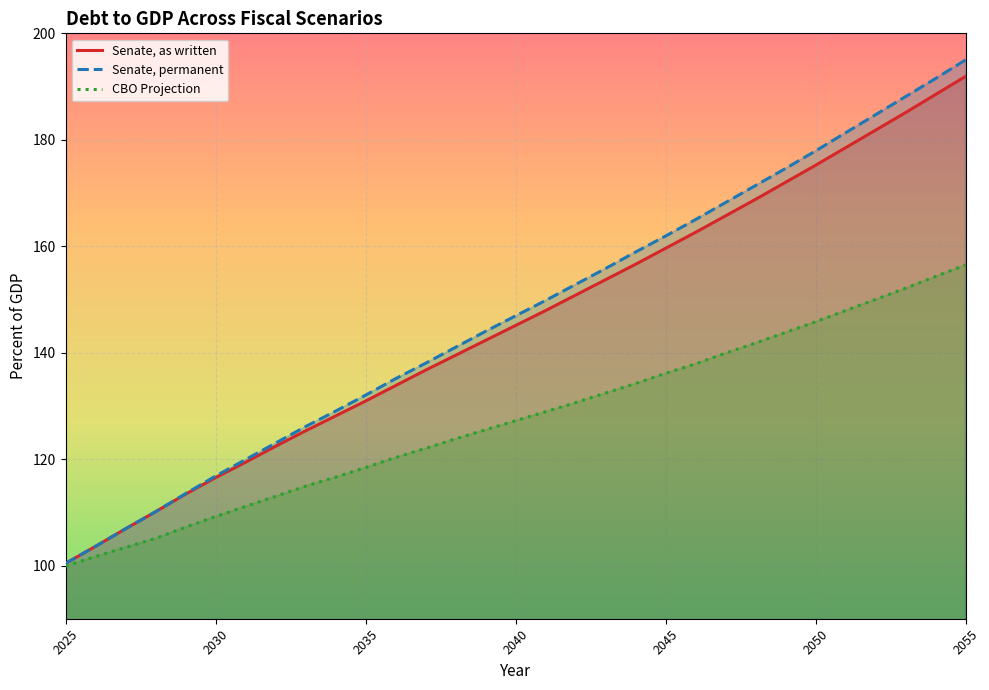

The value of Senate, permanent at 2035 is 31.9. True or false?

False